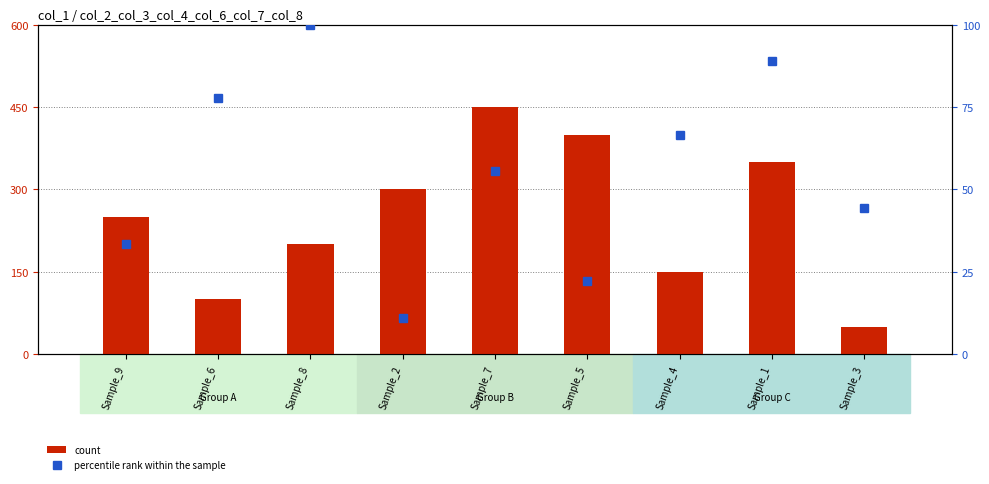

What is the value of the percentile rank within the sample bar at the 2nd from the left?

77.8